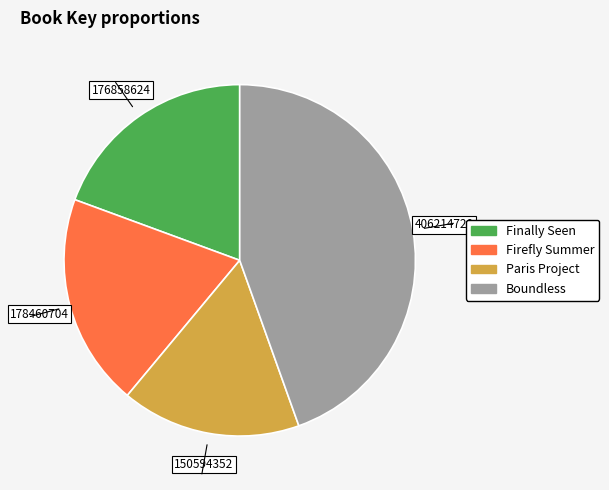

Which has a higher value, Boundless or Firefly Summer?

Boundless